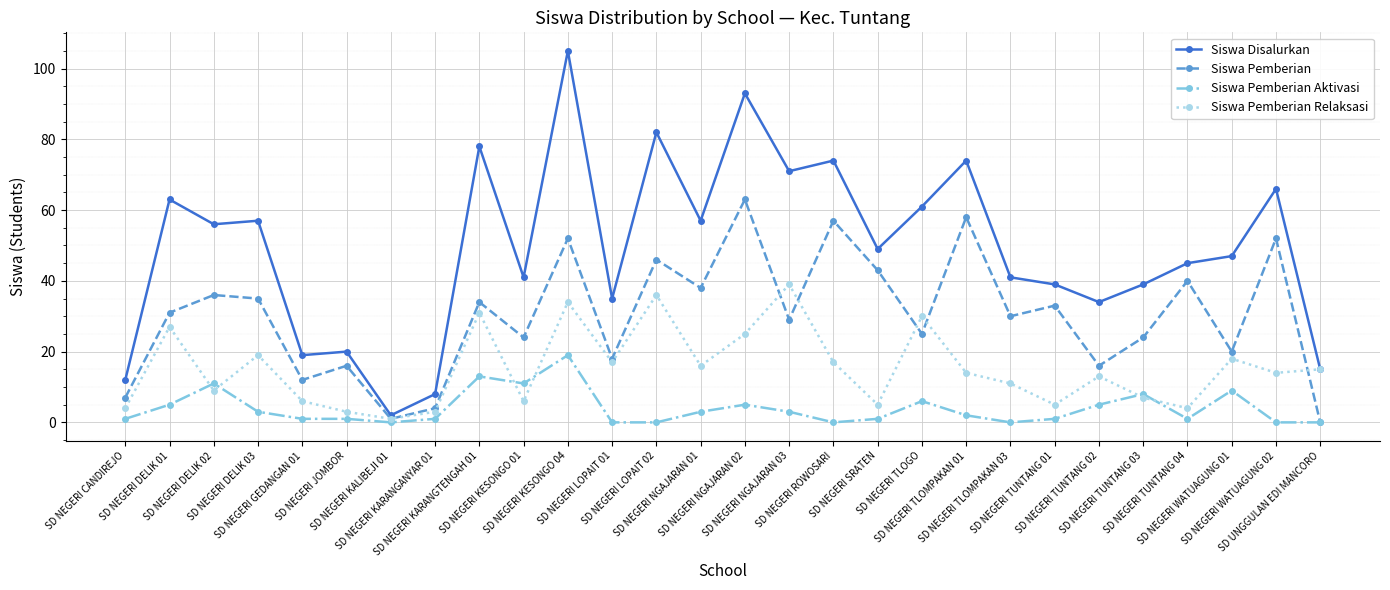

At how many categories does at least one series exceed 11?

26